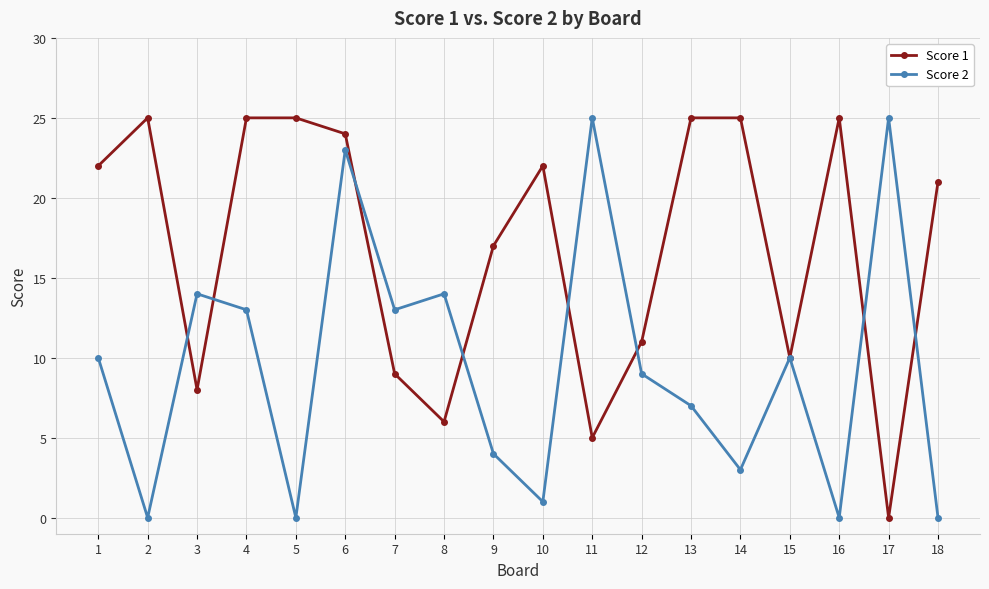

Where is the first local minimum for Score 2?

2